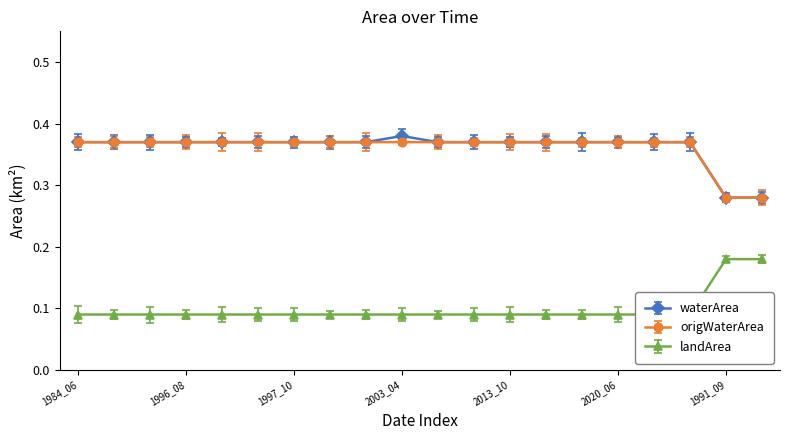

Which series has the widest spread of values?

waterArea